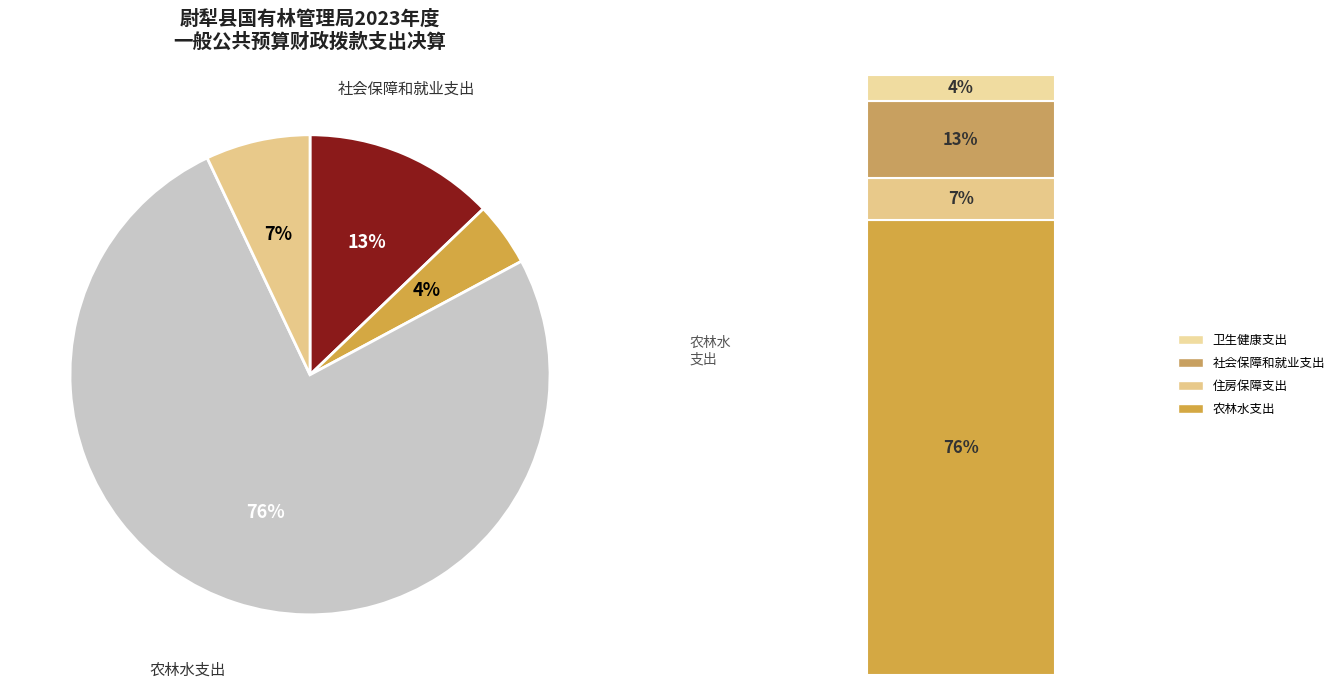

To the nearest percent, what is the average slice percentage?

25%